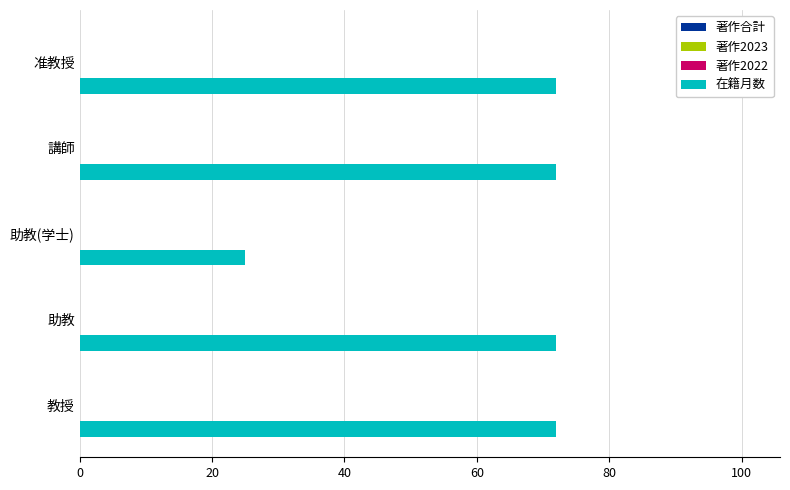

What is the greatest value displayed?

72